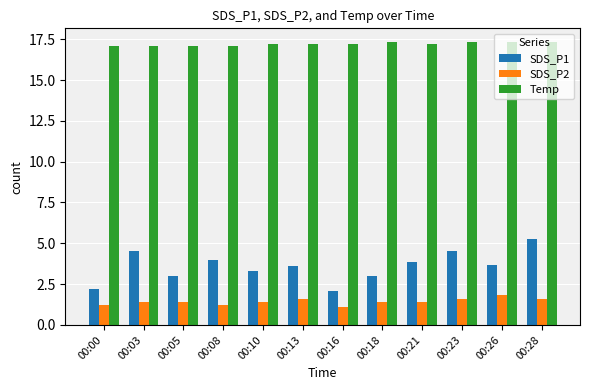

What are all the series names shown in the legend?

SDS_P1, SDS_P2, Temp